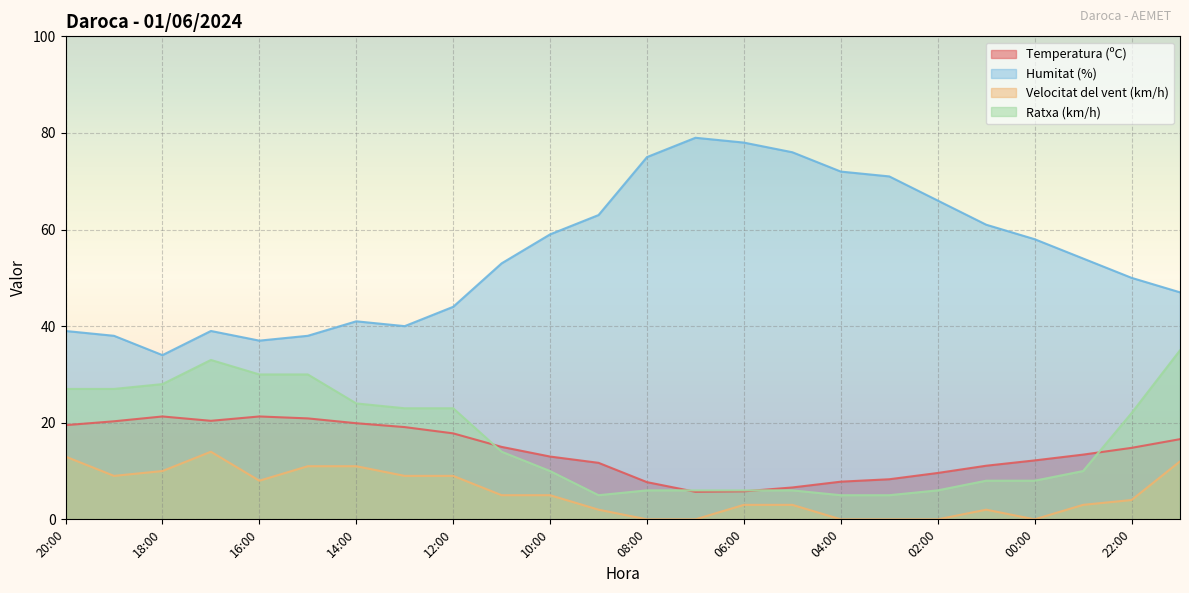

Where is the first local maximum for Temperatura (ºC)?

18:00